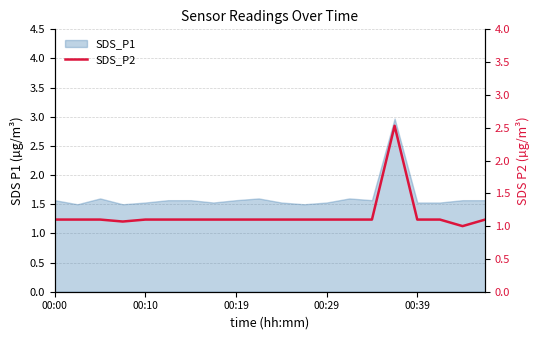

Does the chart have visible grid lines?

Yes